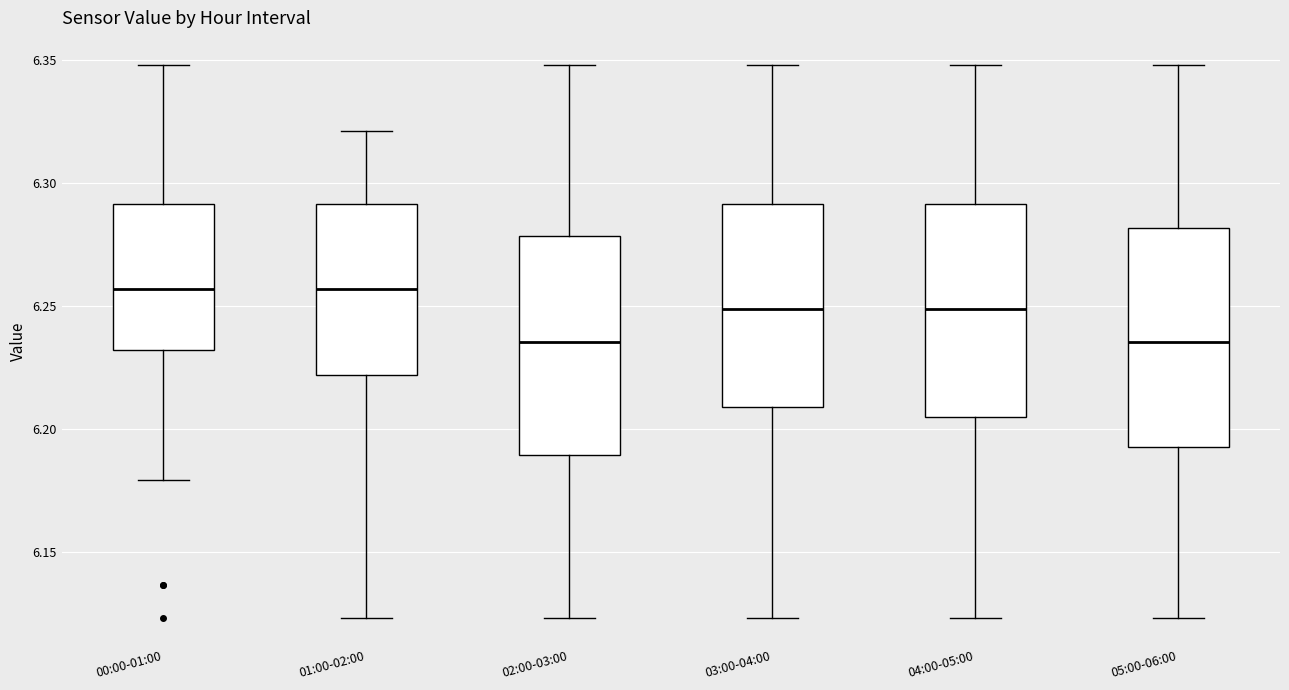

Where is the lower edge of the box for 00:00-01:00 on the y-axis? The values are not printed on the chart, so give them approximately, as read against the axis.

6.230